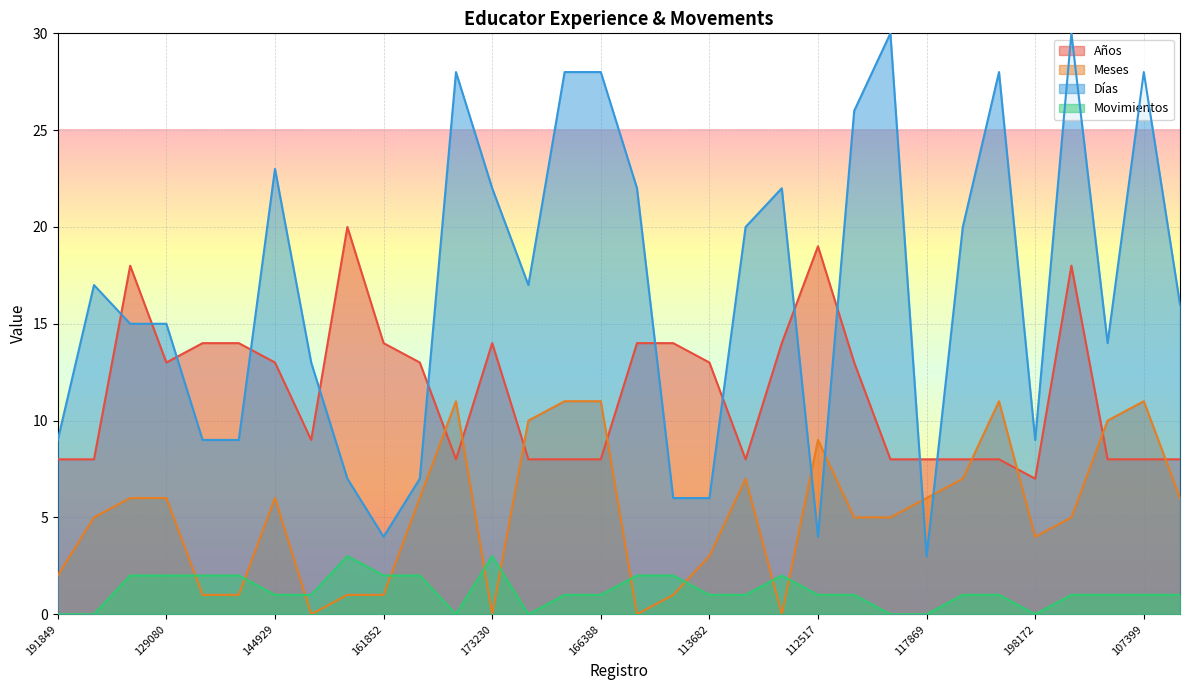

What position from the right is 173230?

20